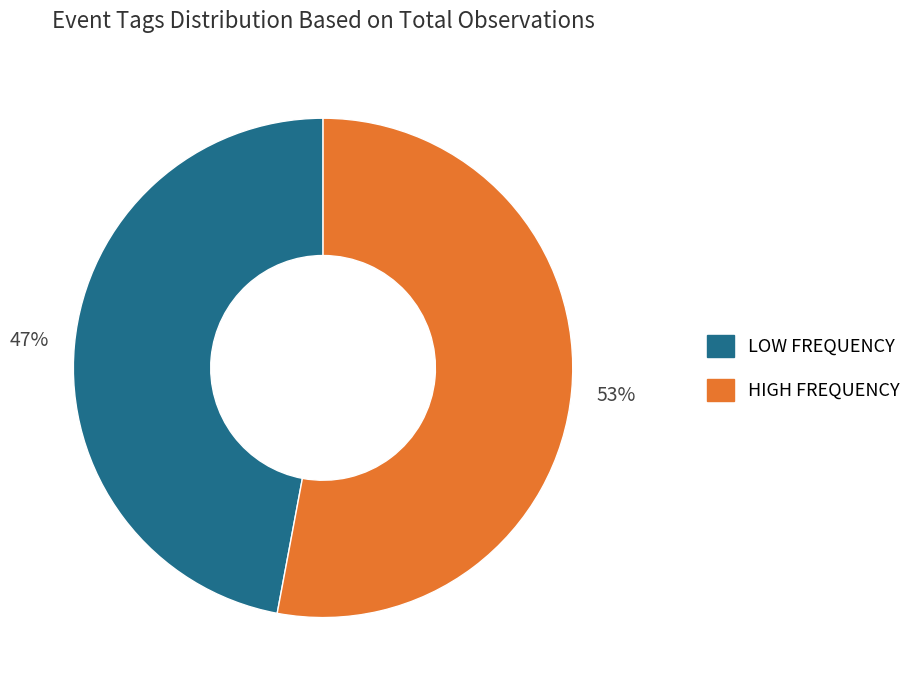

To the nearest percent, what is the difference between the largest and smallest slice percentages?

6%